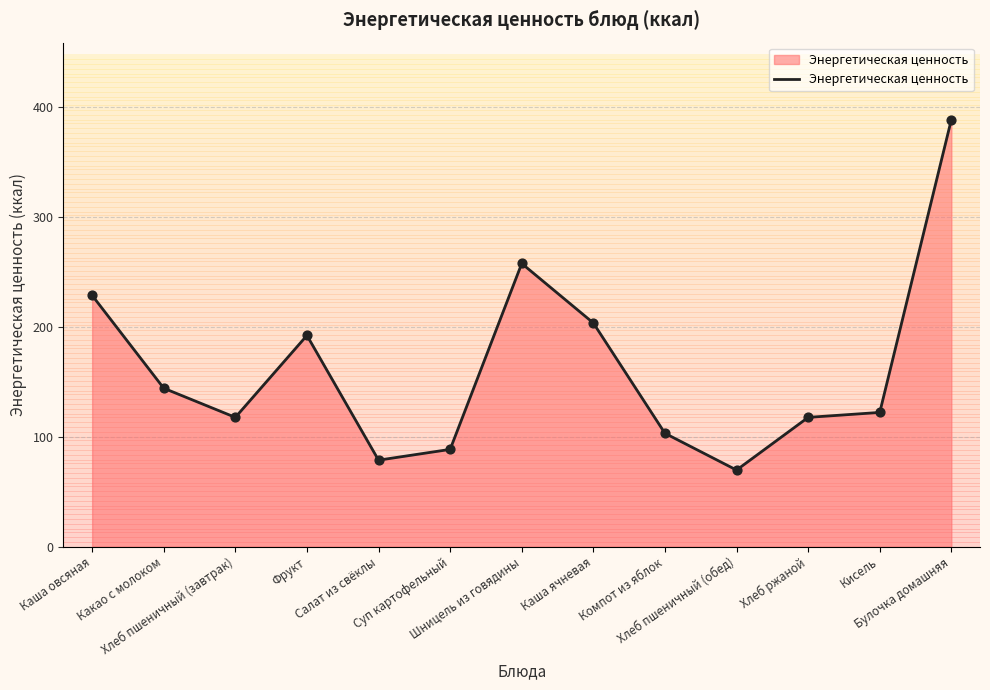

What is the change in value from Хлеб пшеничный (завтрак) to Кисель?

+4.5